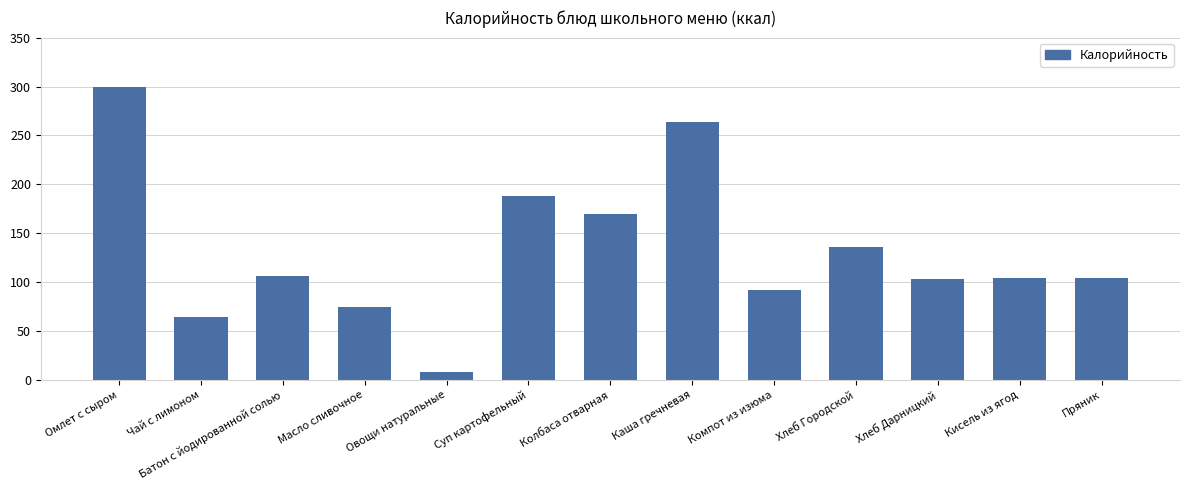

What is the ratio of the value at Батон с йодированной солью to the value at Кисель из ягод?

1.0